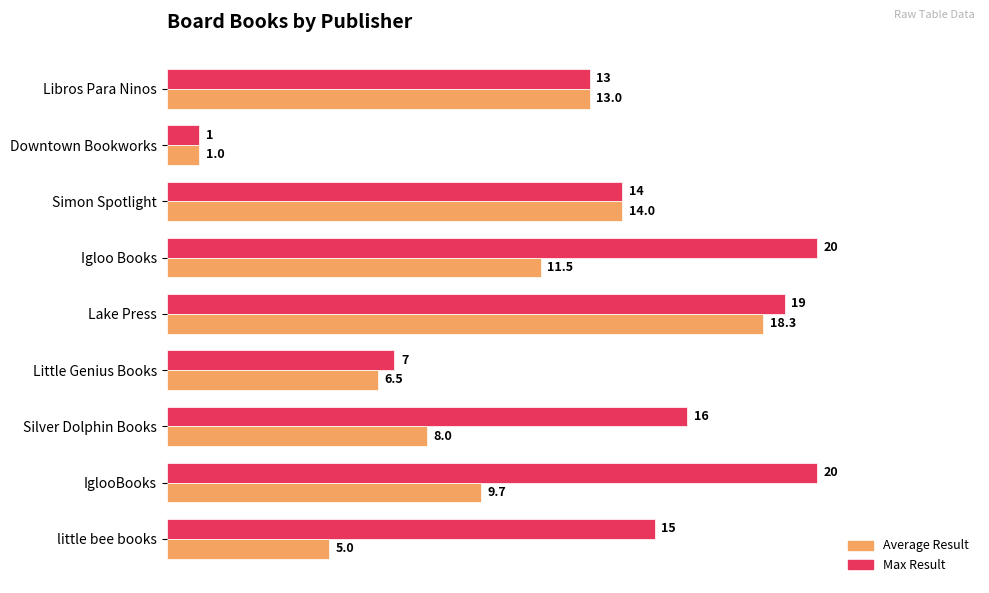

How many bars are there in total?

18